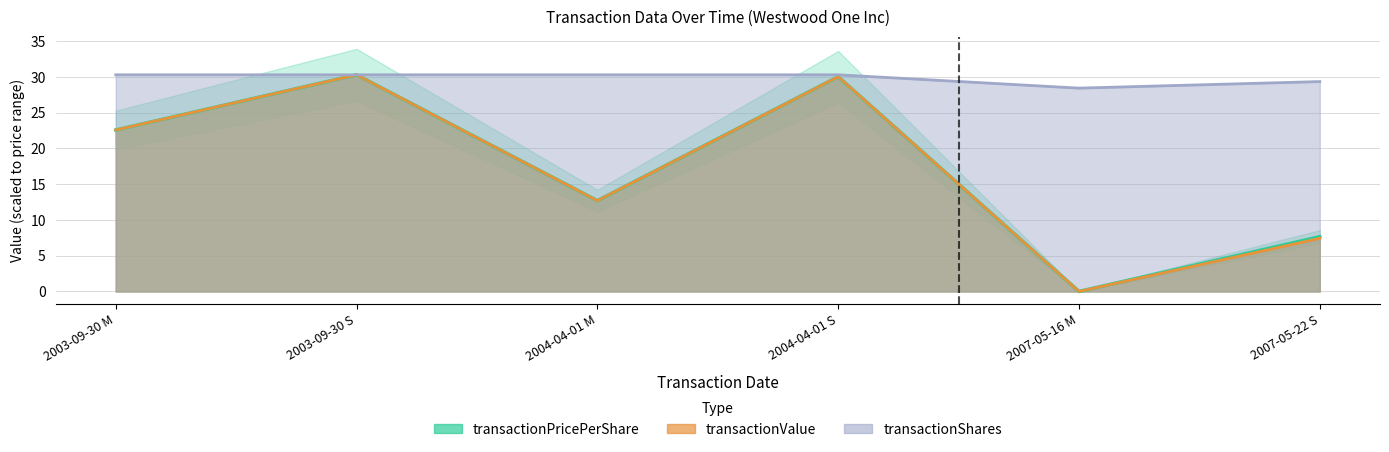

The value of transactionValue at 2003-09-30 M is 22.6. True or false?

True